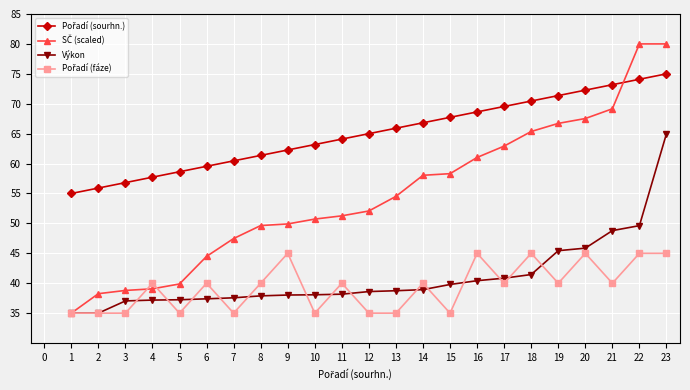

At which category is the sum across all series the highest?

23